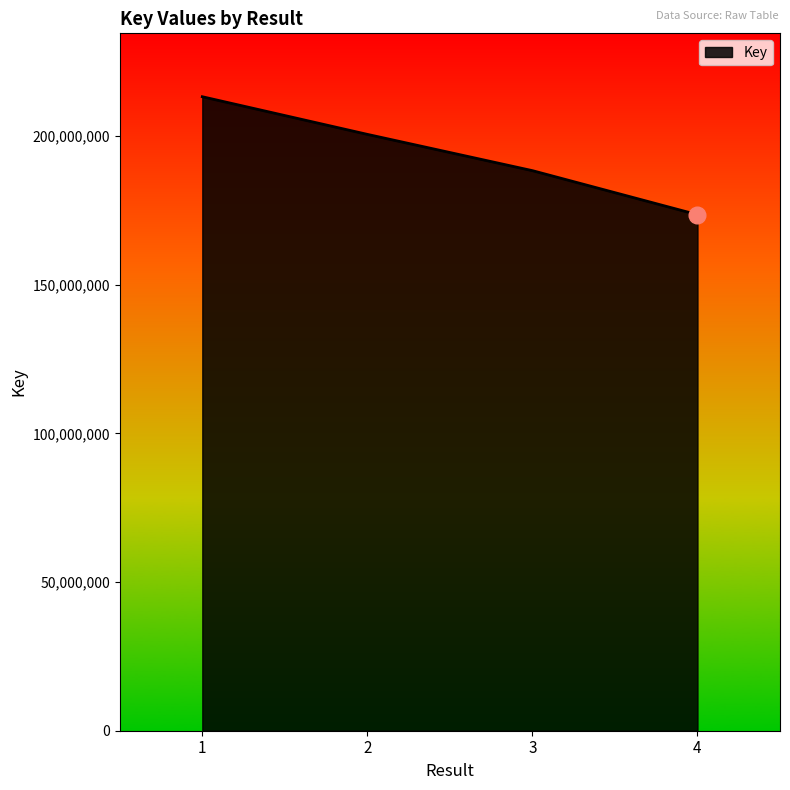

Which category has the highest value across all series?

1